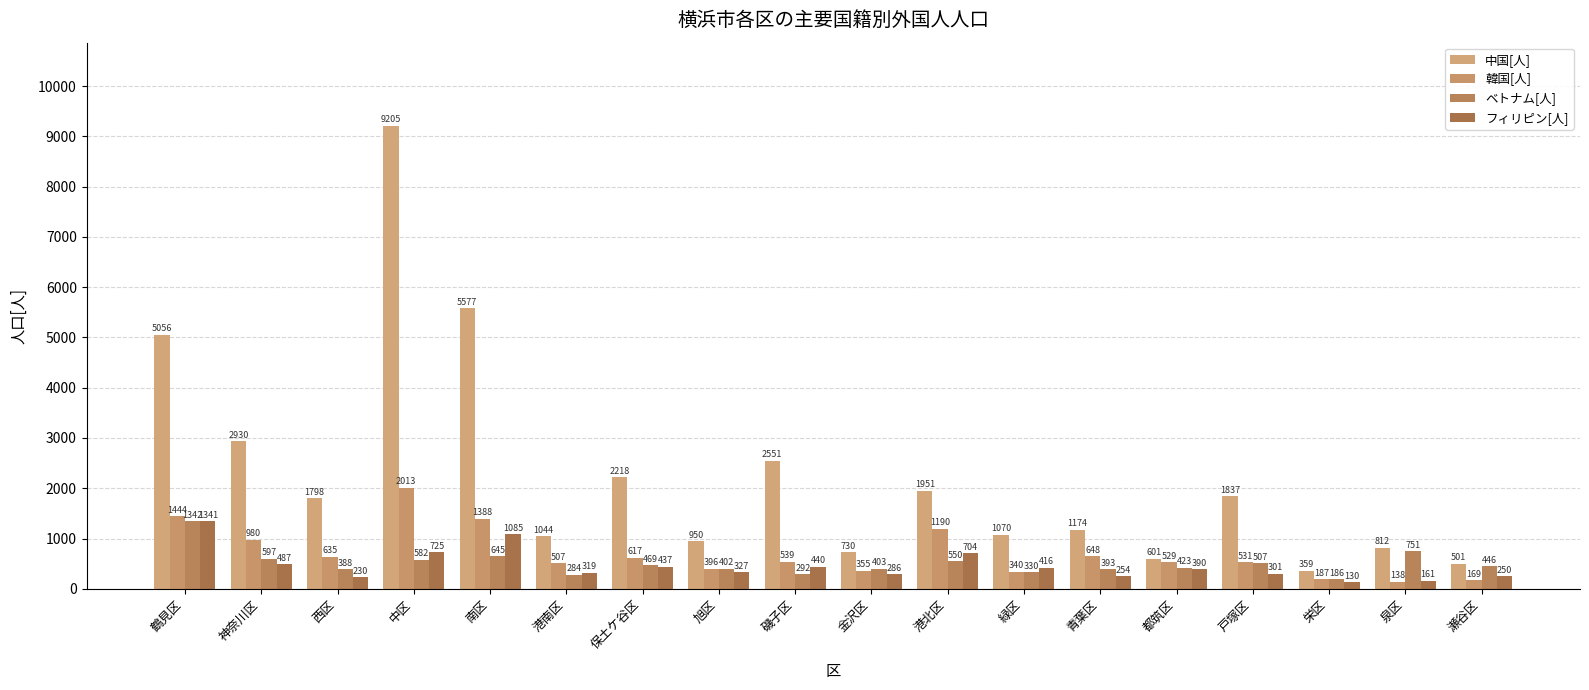

What is the difference between the maximum and minimum values in the 韓国[人] series?

1875